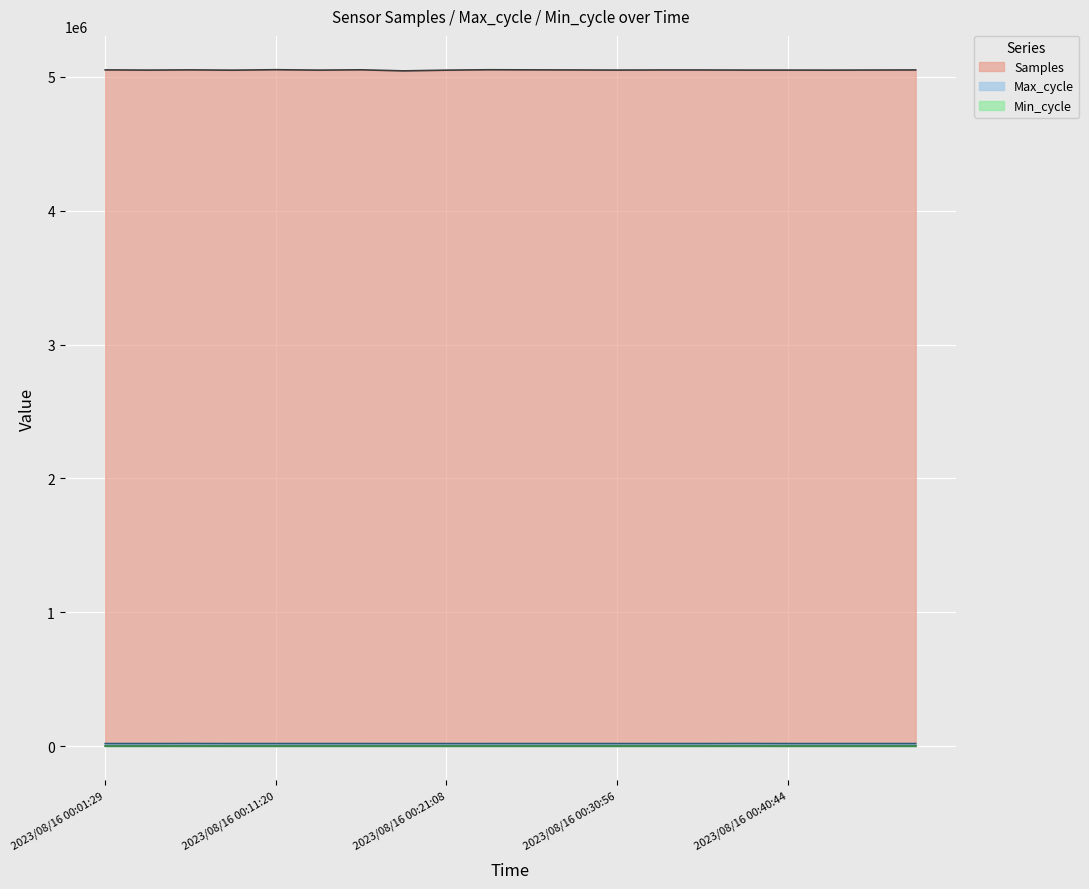

What is the greatest value displayed?

5052368